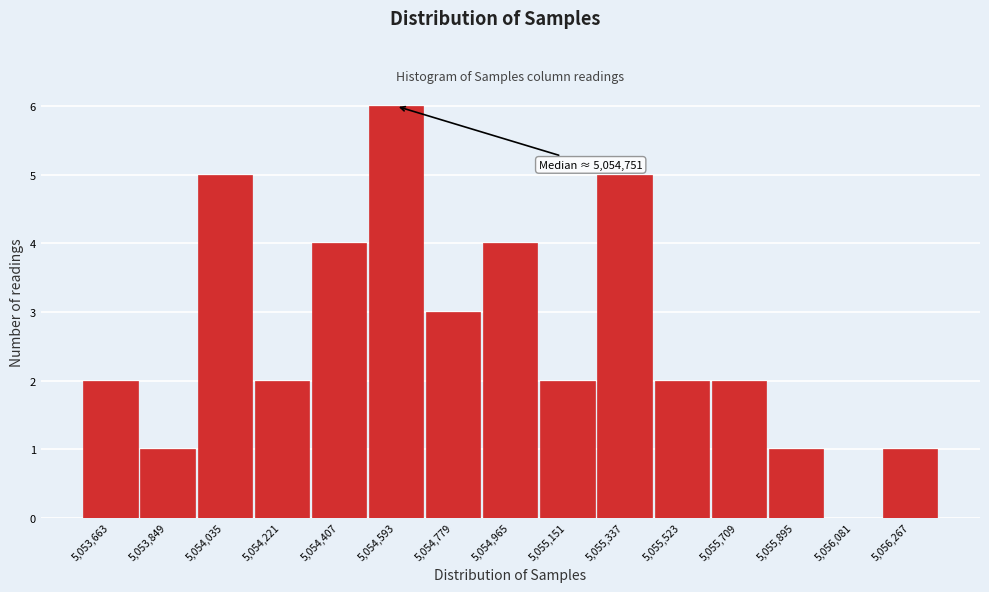

Reading left to right, list all the values displayed in this chart.

5,053,663=2	5,053,849=1	5,054,035=5	5,054,221=2	5,054,407=4	5,054,593=6	5,054,779=3	5,054,965=4	5,055,151=2	5,055,337=5	5,055,523=2	5,055,709=2	5,055,895=1	5,056,081=0	5,056,267=1